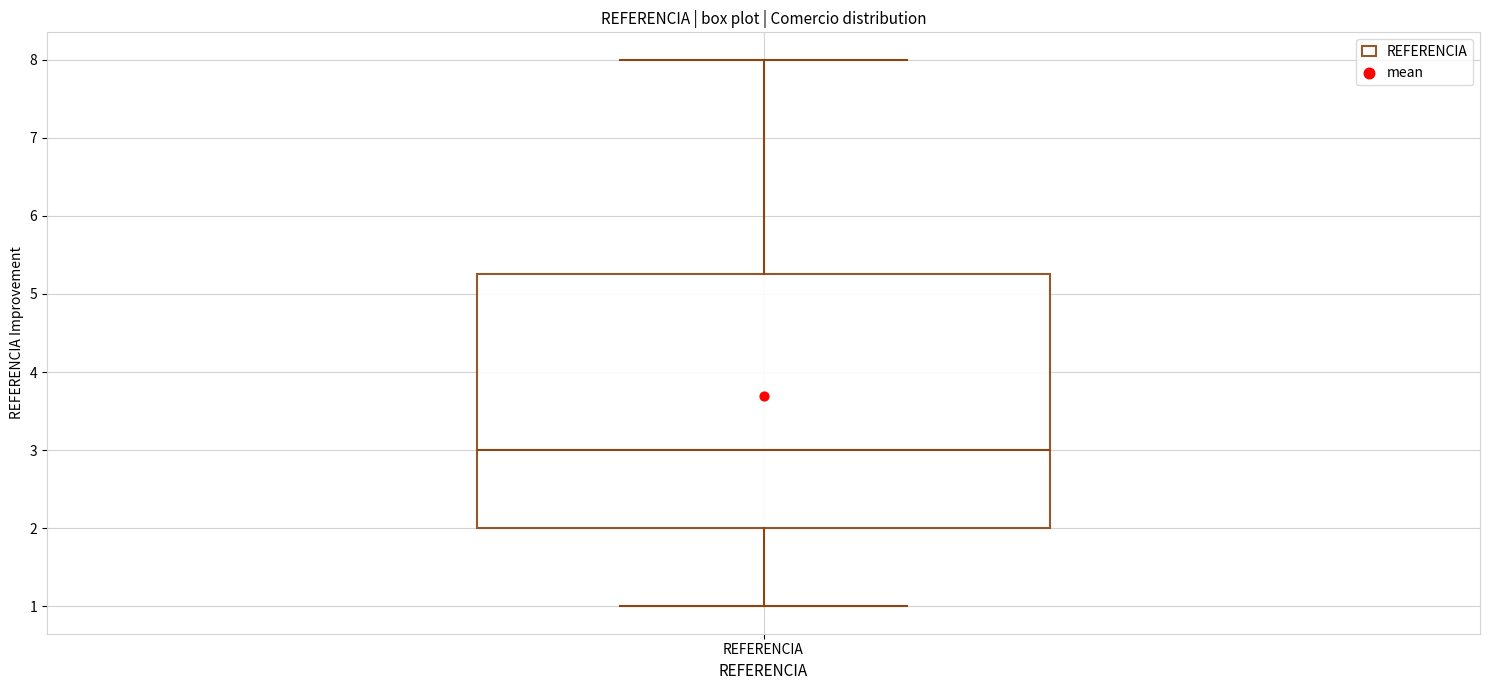

Where does the lower whisker of the box for REFERENCIA end on the y-axis? The values are not printed on the chart, so give them approximately, as read against the axis.

1.0